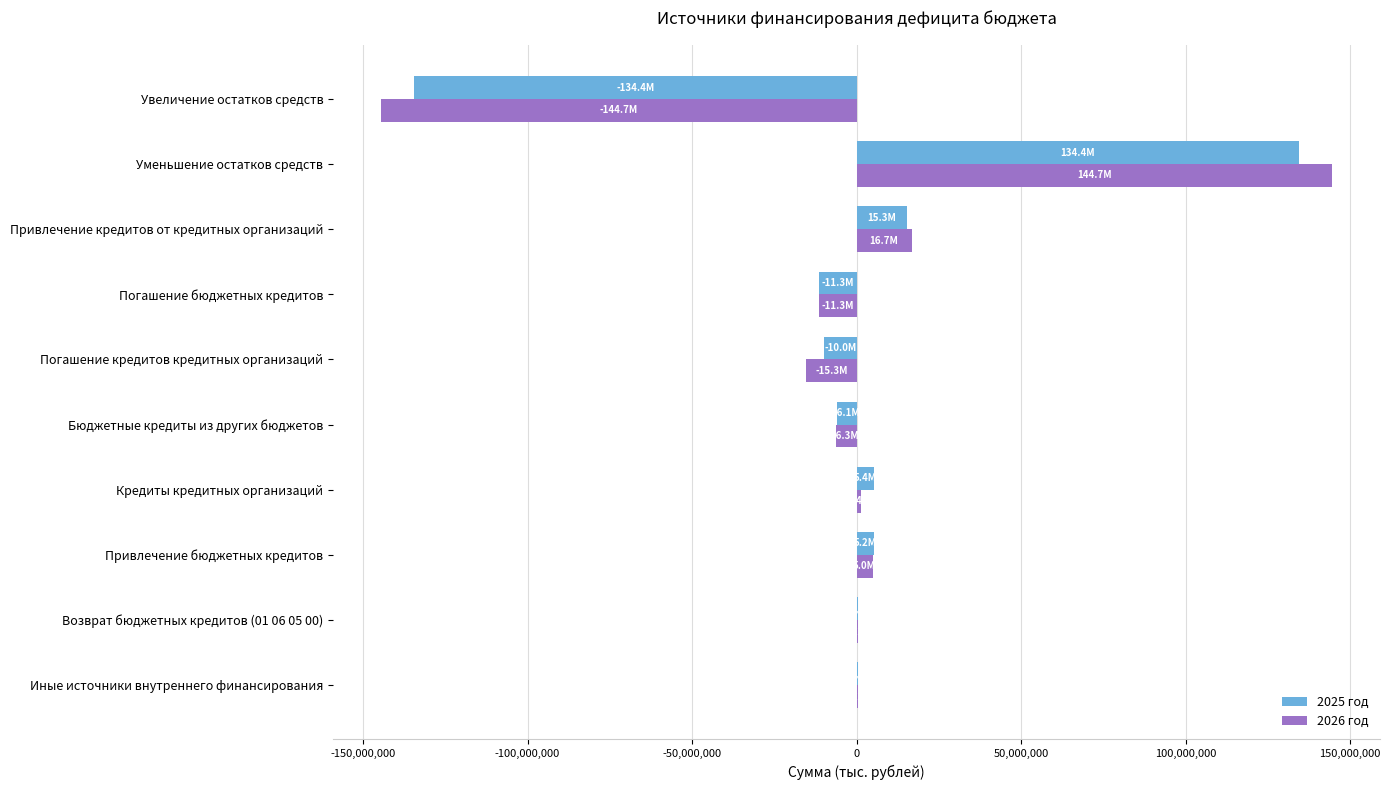

Is the value of 2025 год at Погашение кредитов кредитных организаций greater than the value of 2026 год at Привлечение бюджетных кредитов?

No